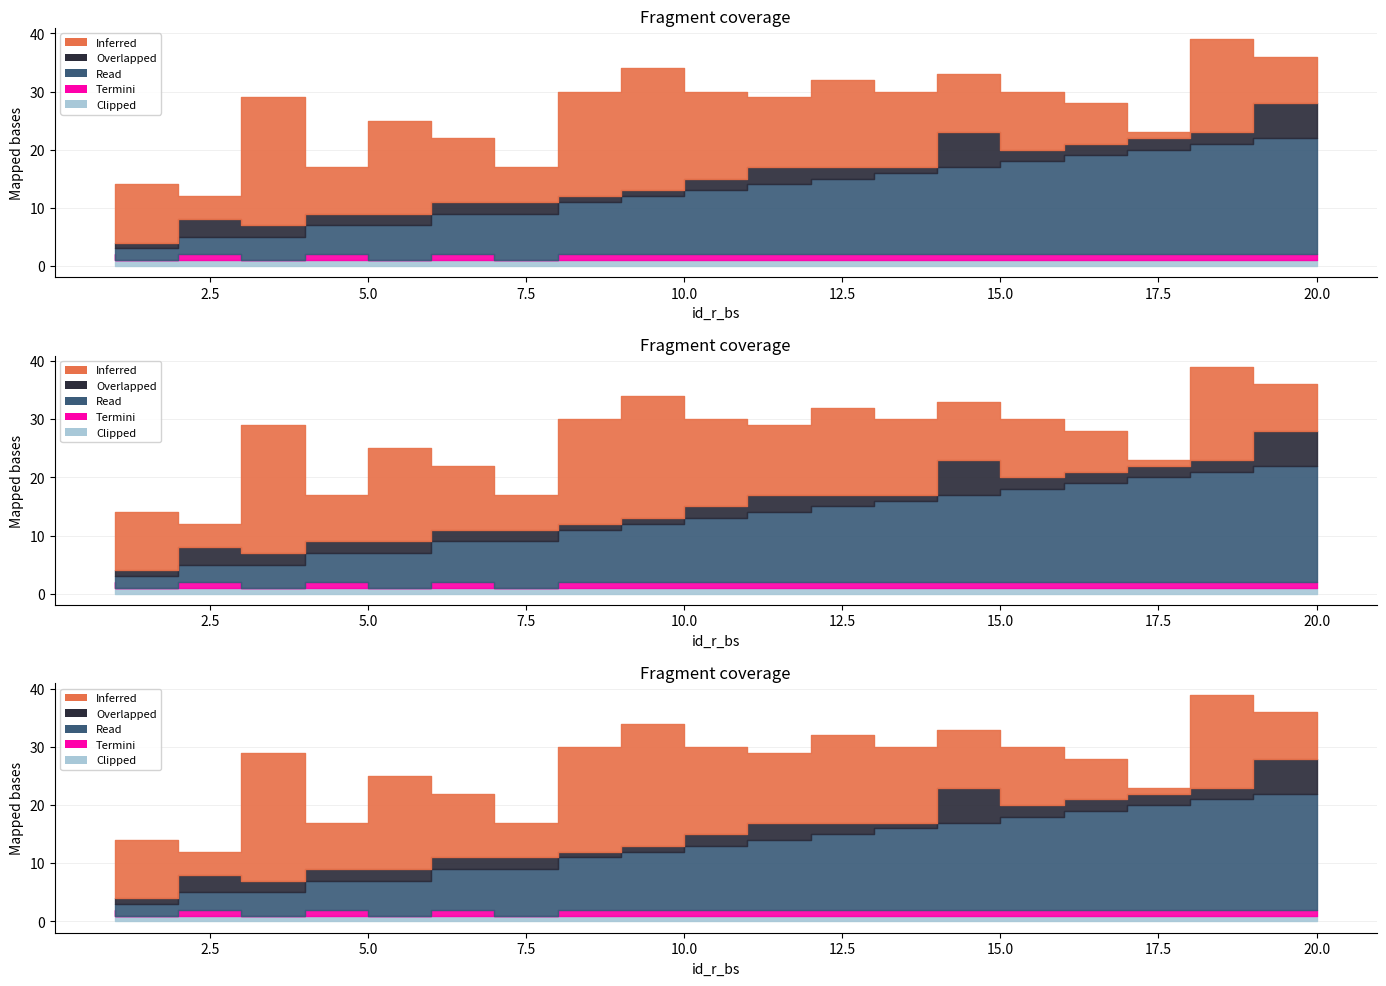

True or false: Read has more than 1 points higher than both neighbors.

False